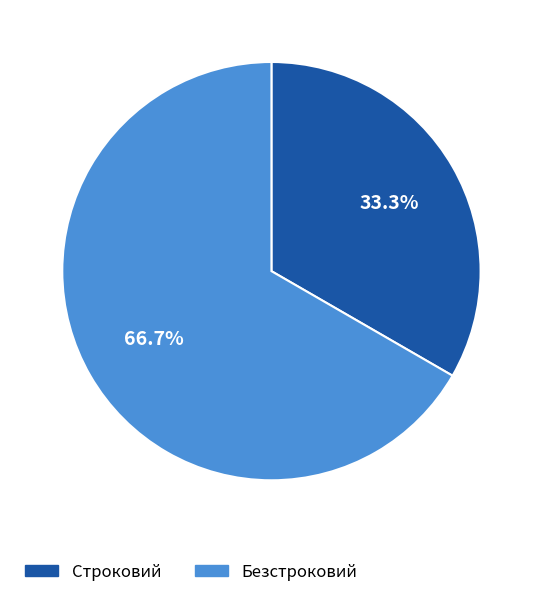

Which slice is the smallest?

Строковий